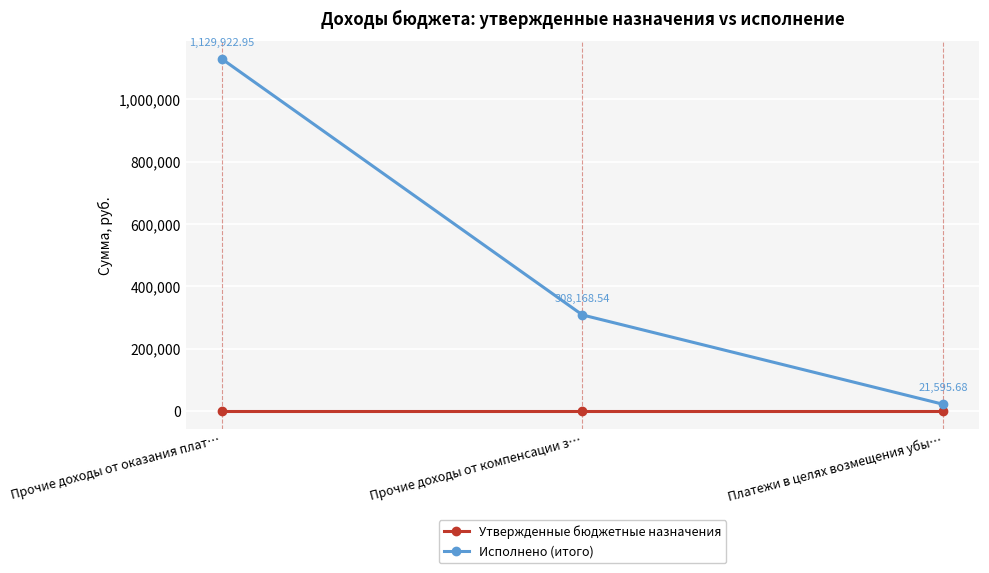

Which series has the widest spread of values?

Исполнено (итого)